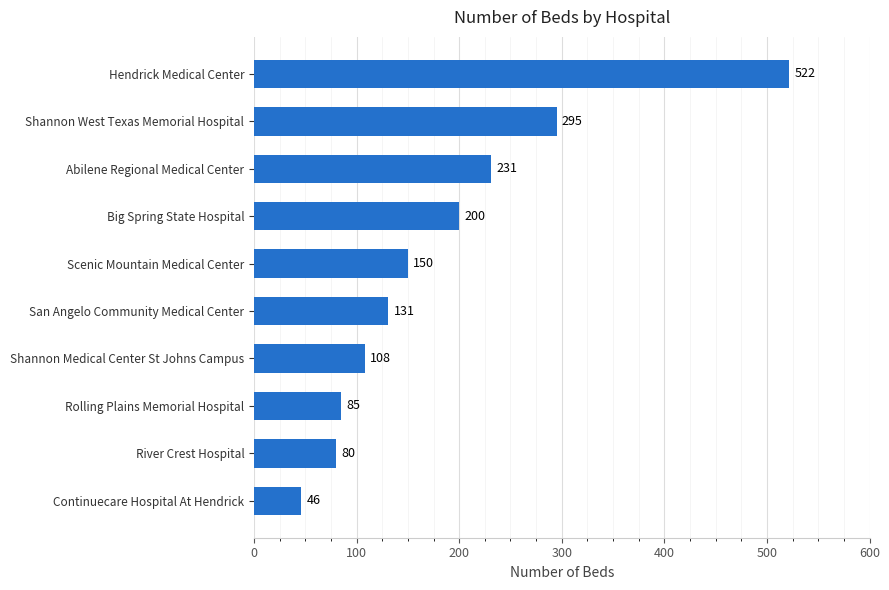

What is the ratio of the value at Rolling Plains Memorial Hospital to the value at River Crest Hospital?

1.1